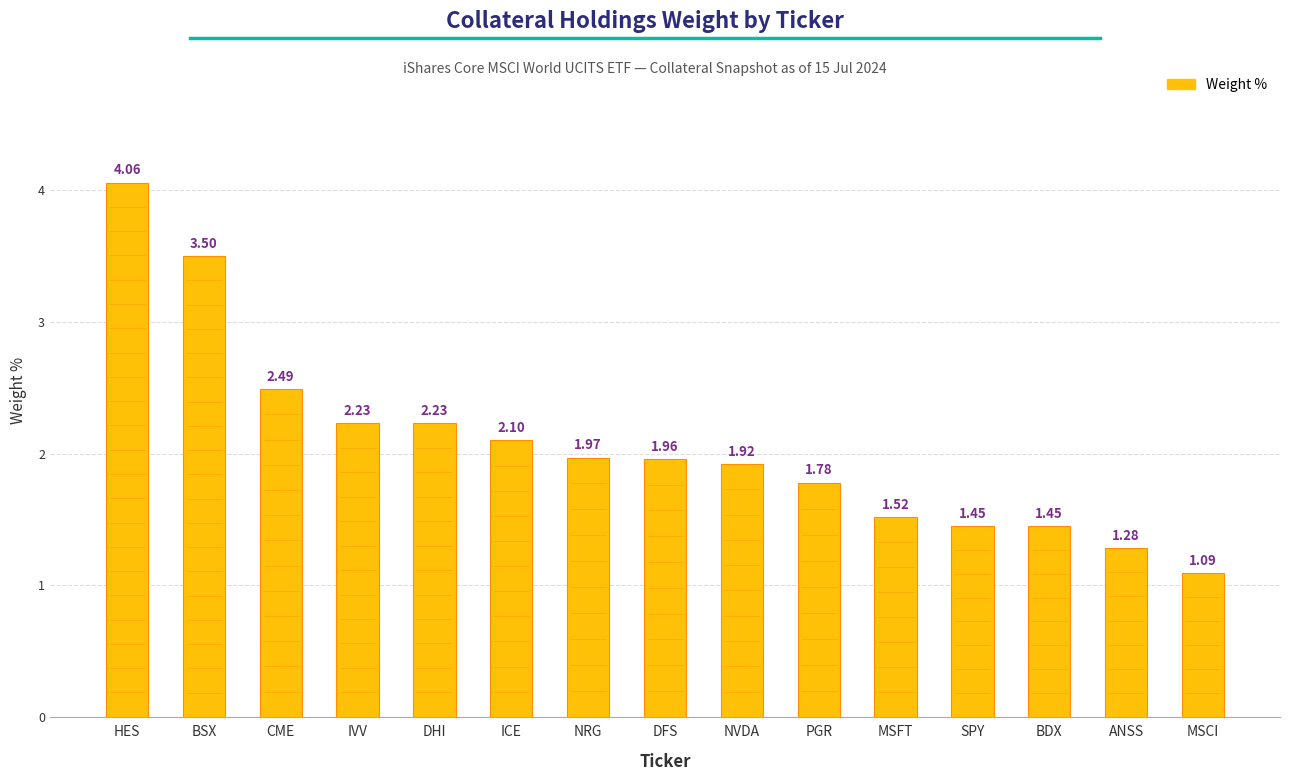

Which category has the highest value across all series?

HES